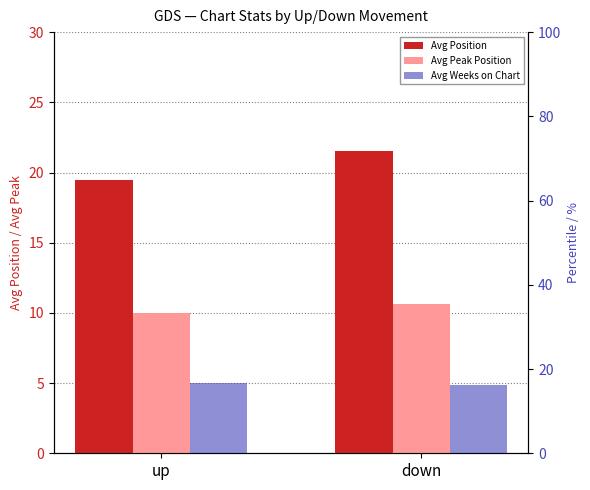

What is the approximate value of Avg Position at down?

21.5